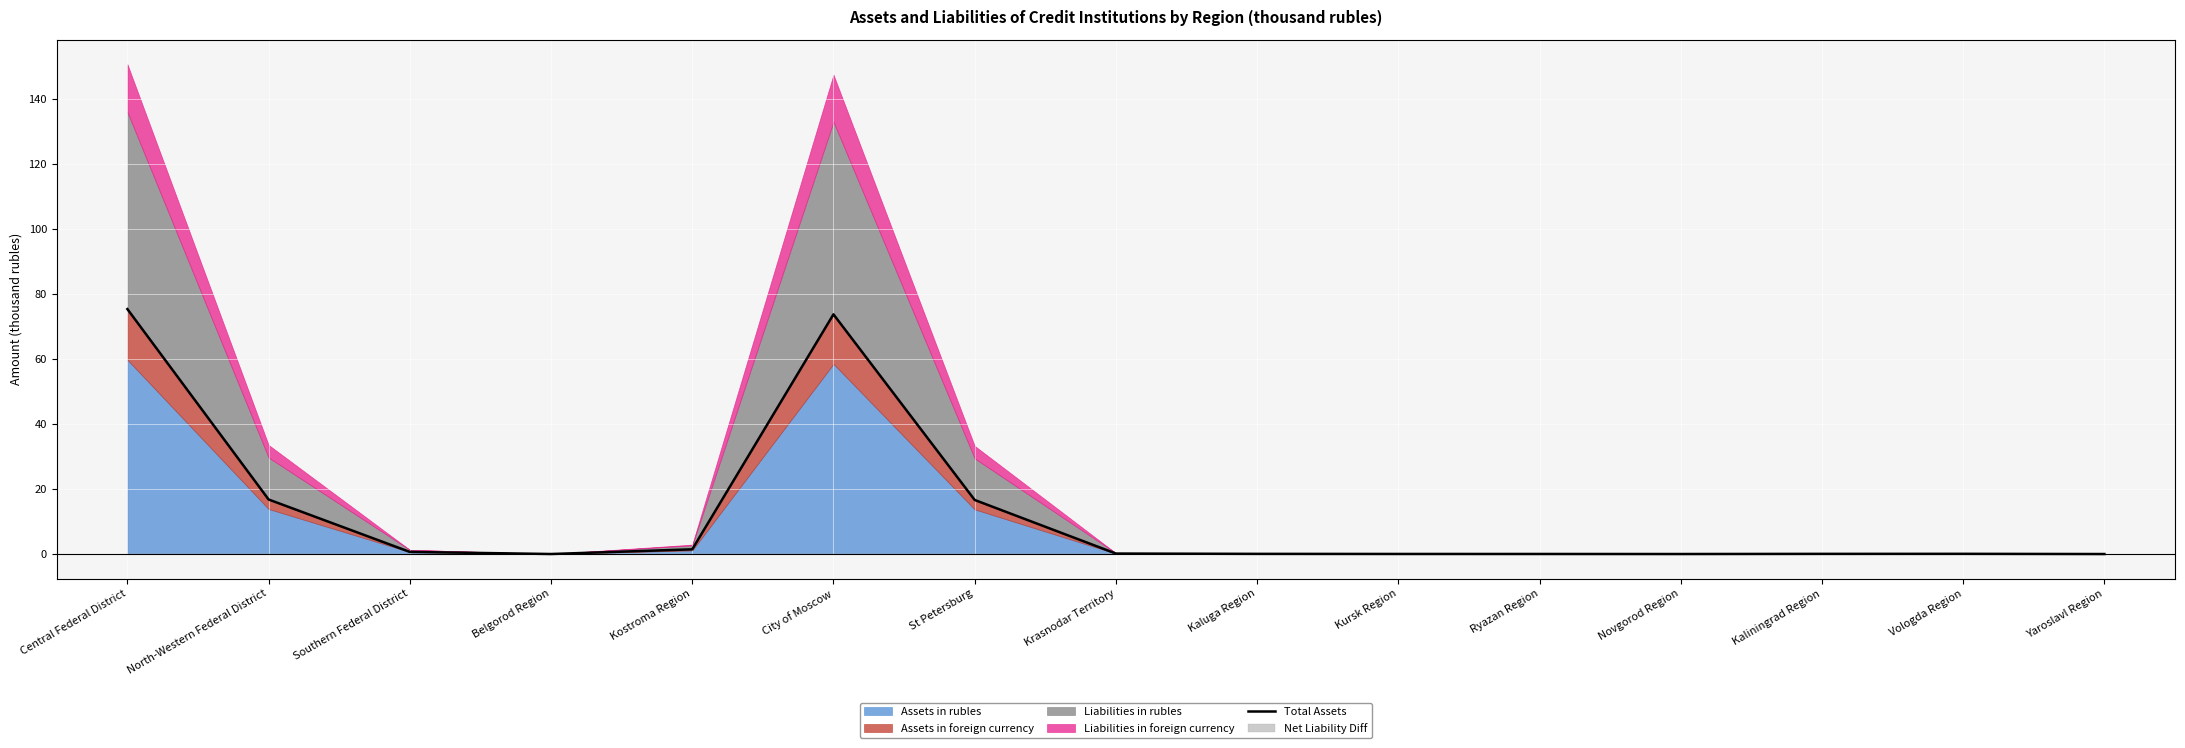

What is the difference between the maximum and minimum values?

75.4